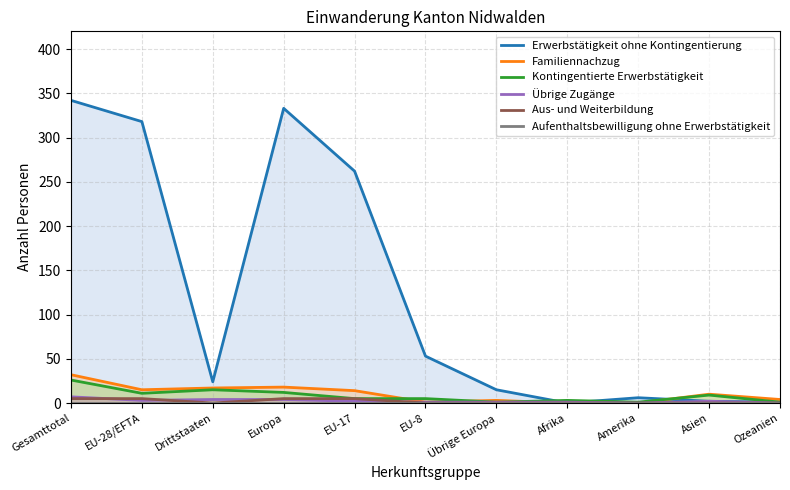

Where do Kontingentierte Erwerbstätigkeit and Familiennachzug first cross each other?

EU-17 and EU-8